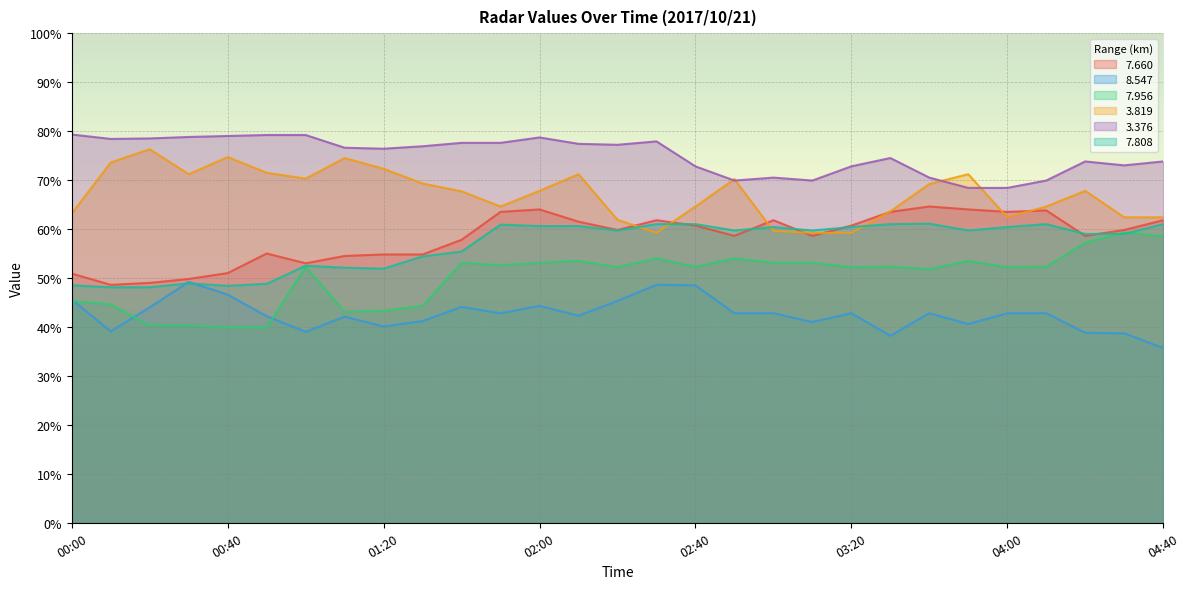

In   3.819, how many points are higher than both neighbors (excluding endpoints)?

7